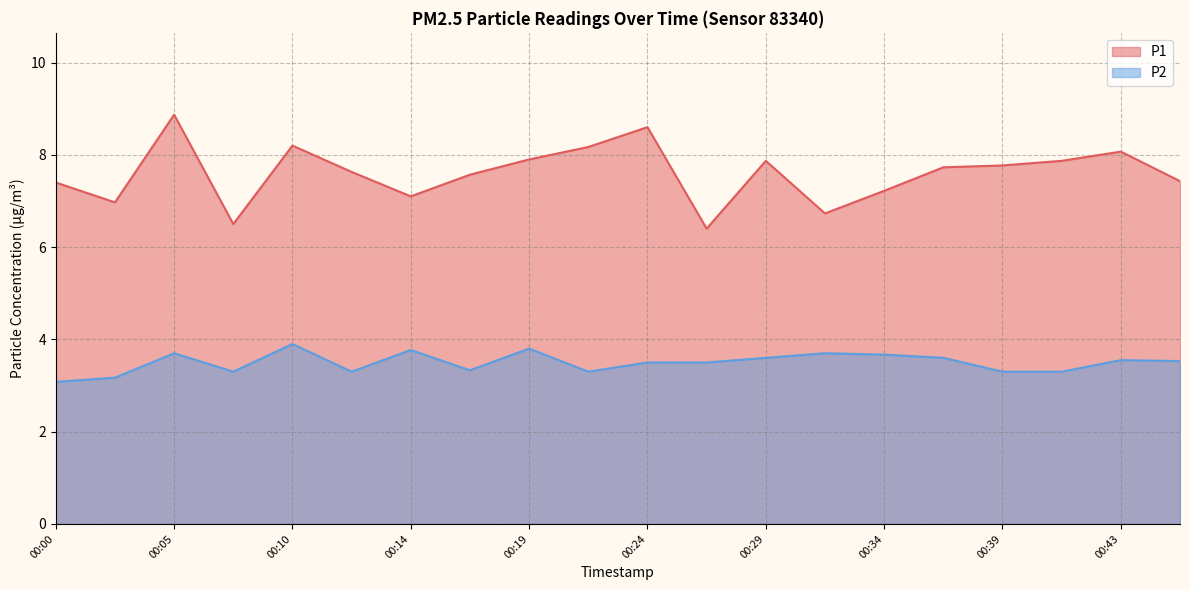

What is the total value across all series at 00:24?

12.1